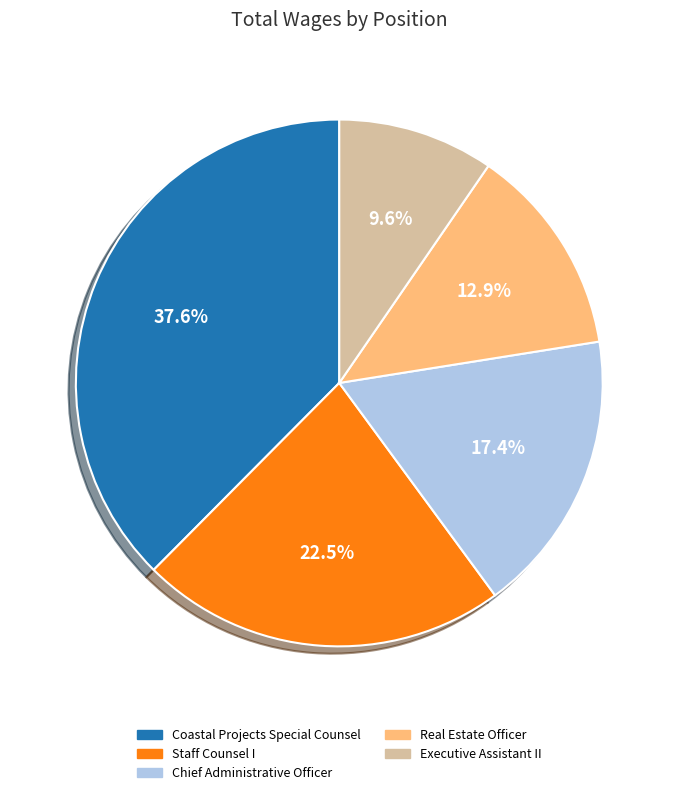

What is the ratio of the value at Real Estate Officer to the value at Executive Assistant II?

1.3